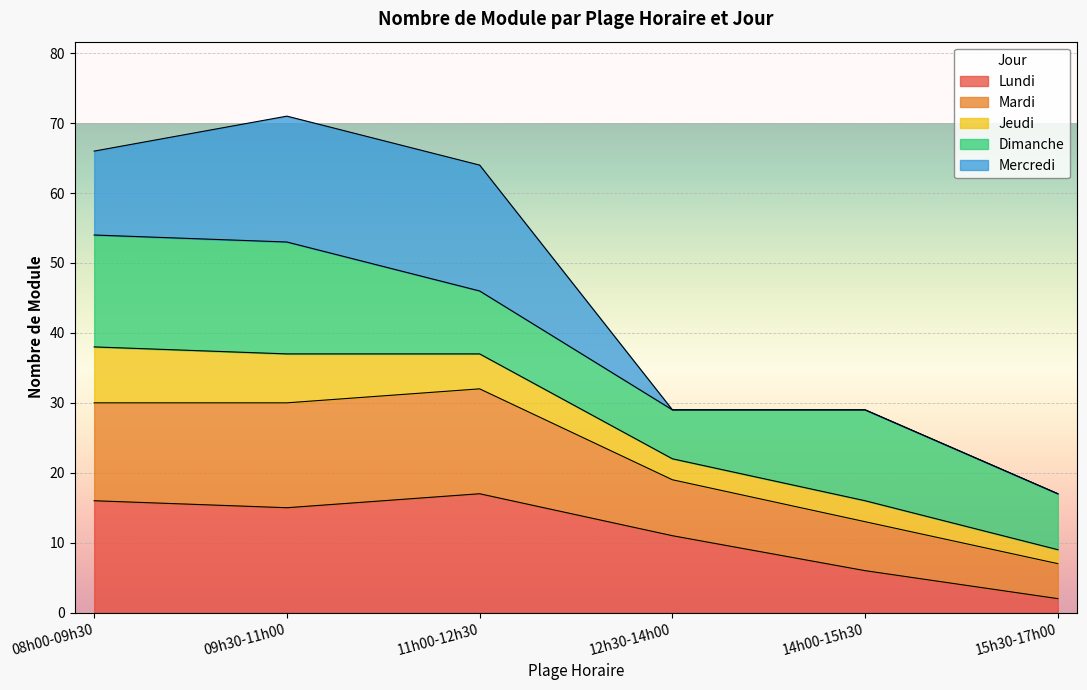

True or false: Lundi has a value of 11 at 12h30-14h00.

True